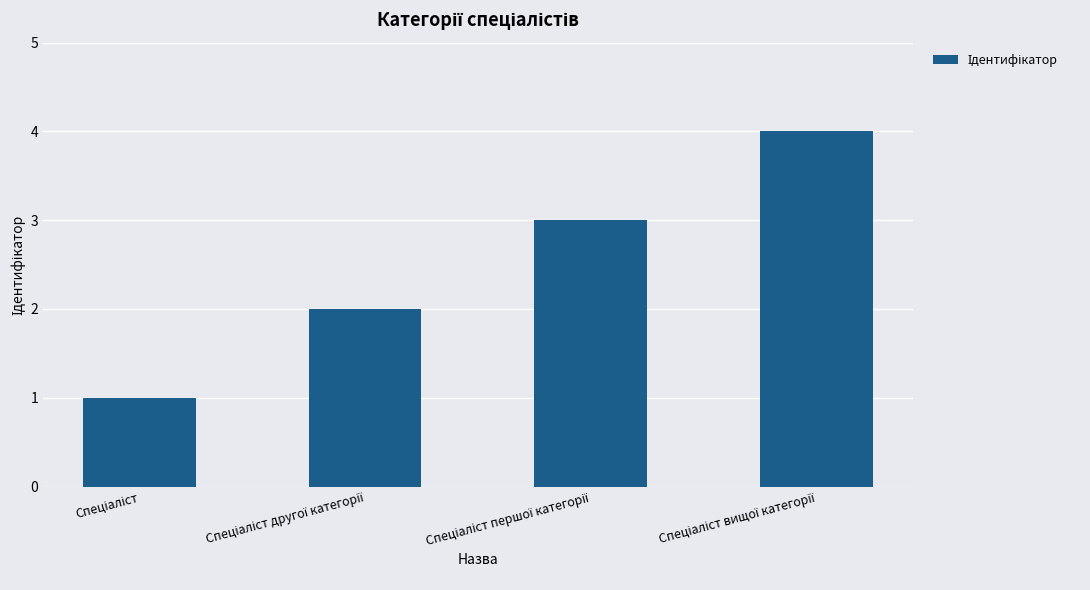

What is the sum of all values?

10